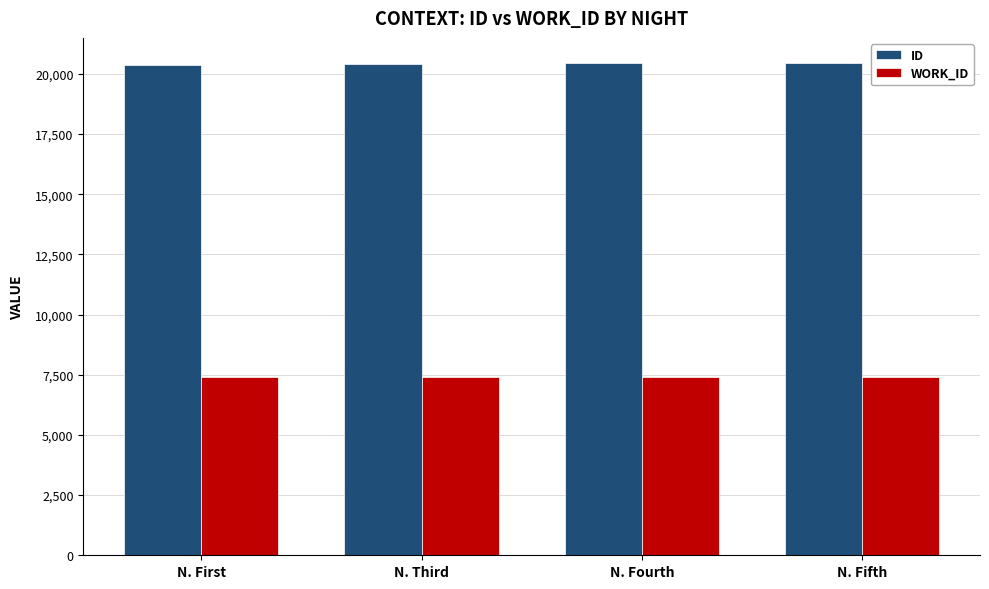

The value of ID at N. First is 20386. True or false?

True